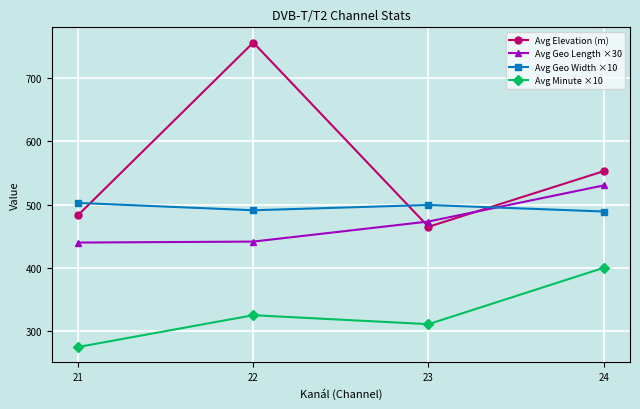

List the series in order of their peak value, lowest first.

Avg Minute ×10, Avg Geo Width ×10, Avg Geo Length ×30, Avg Elevation (m)